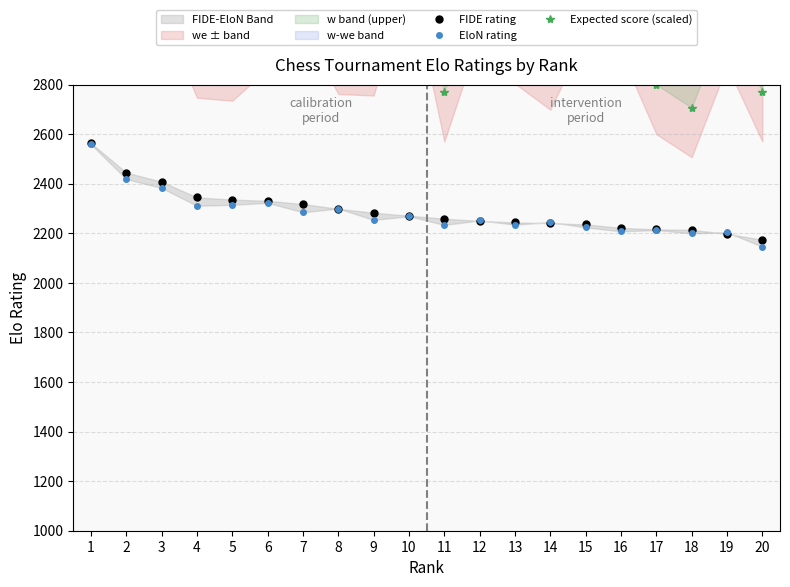

What is the minimum value for EloN rating?

2146